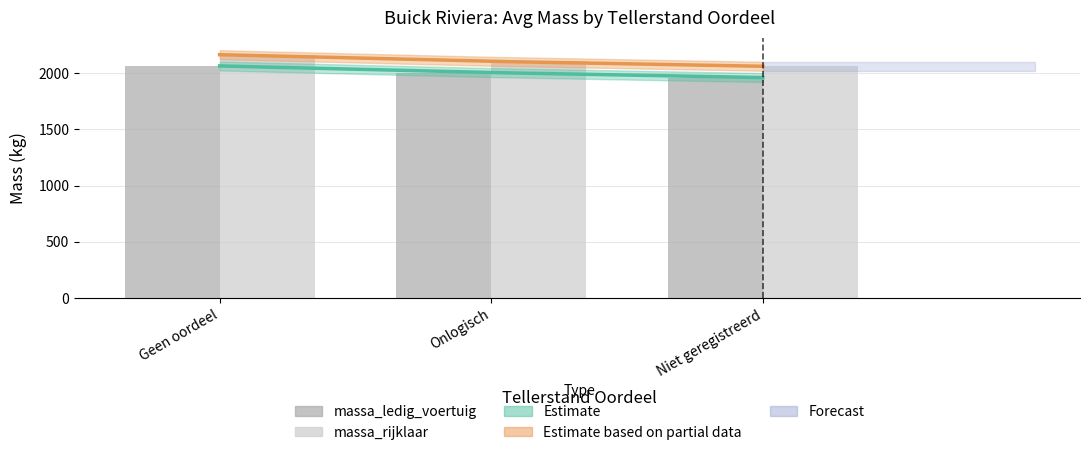

Count the number of categories in the chart.

3